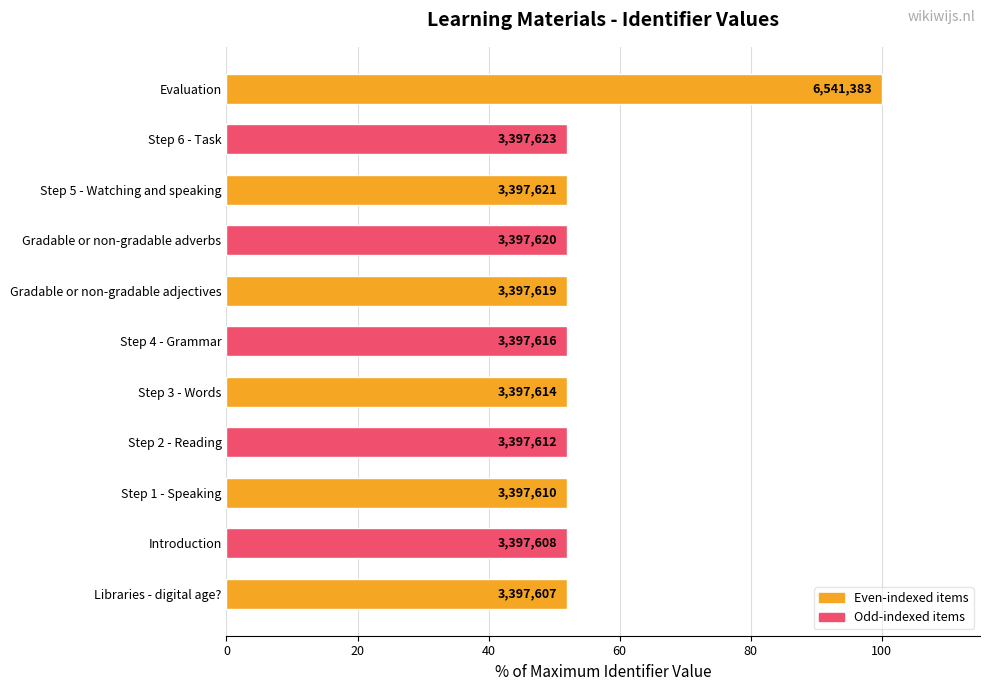

How many bars are there in total?

11